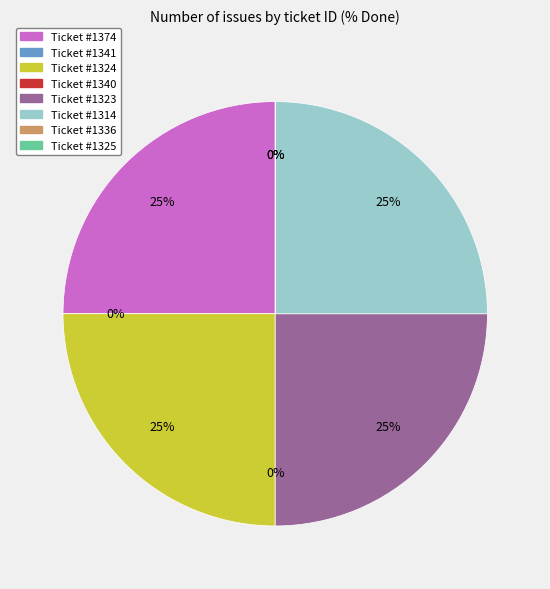

Is it true that 1314 is 39% of the pie?

False